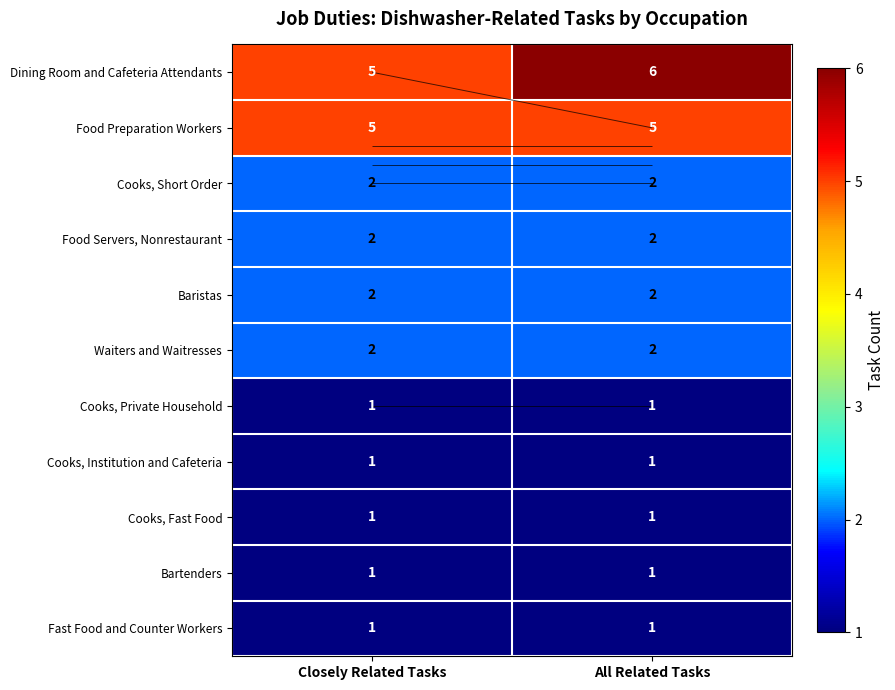

Between Closely Related Tasks and All Related Tasks, which is larger?

All Related Tasks